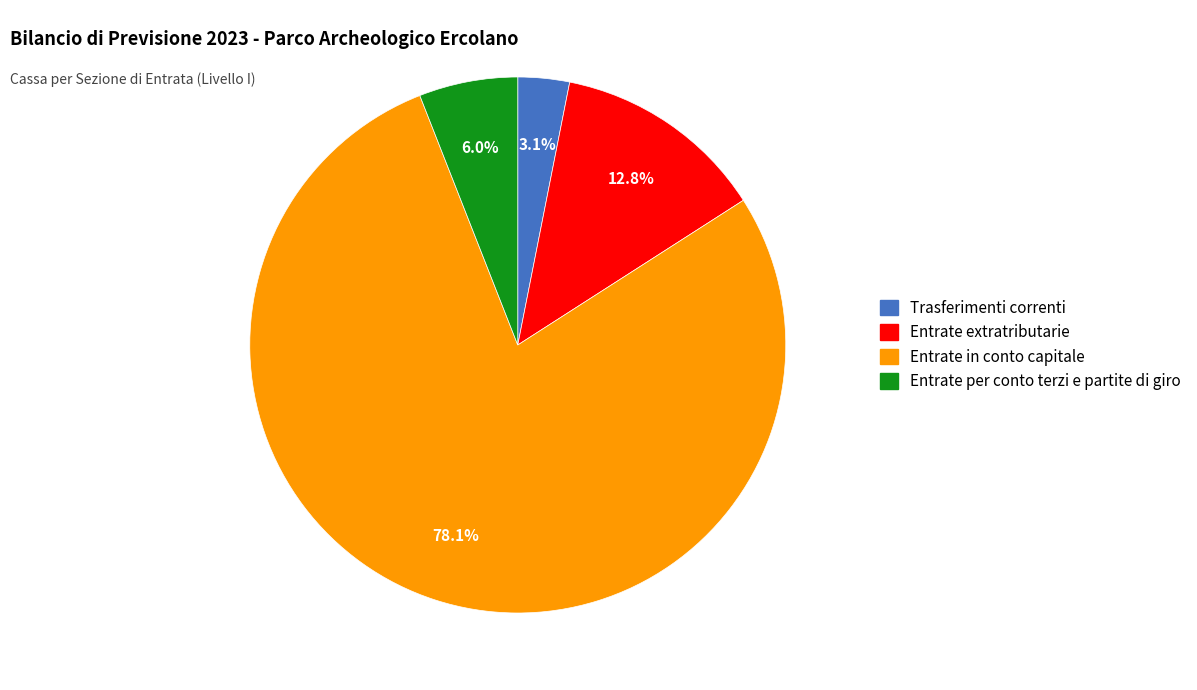

Does any single category account for the majority?

Yes